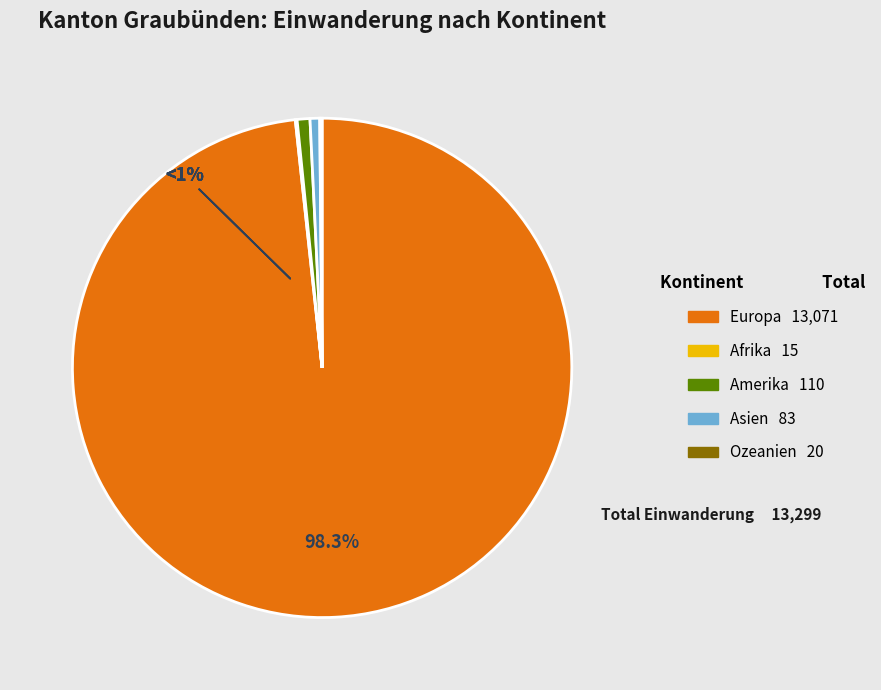

Rank the categories by value from lowest to highest.

Afrika, Ozeanien, Asien, Amerika, Europa